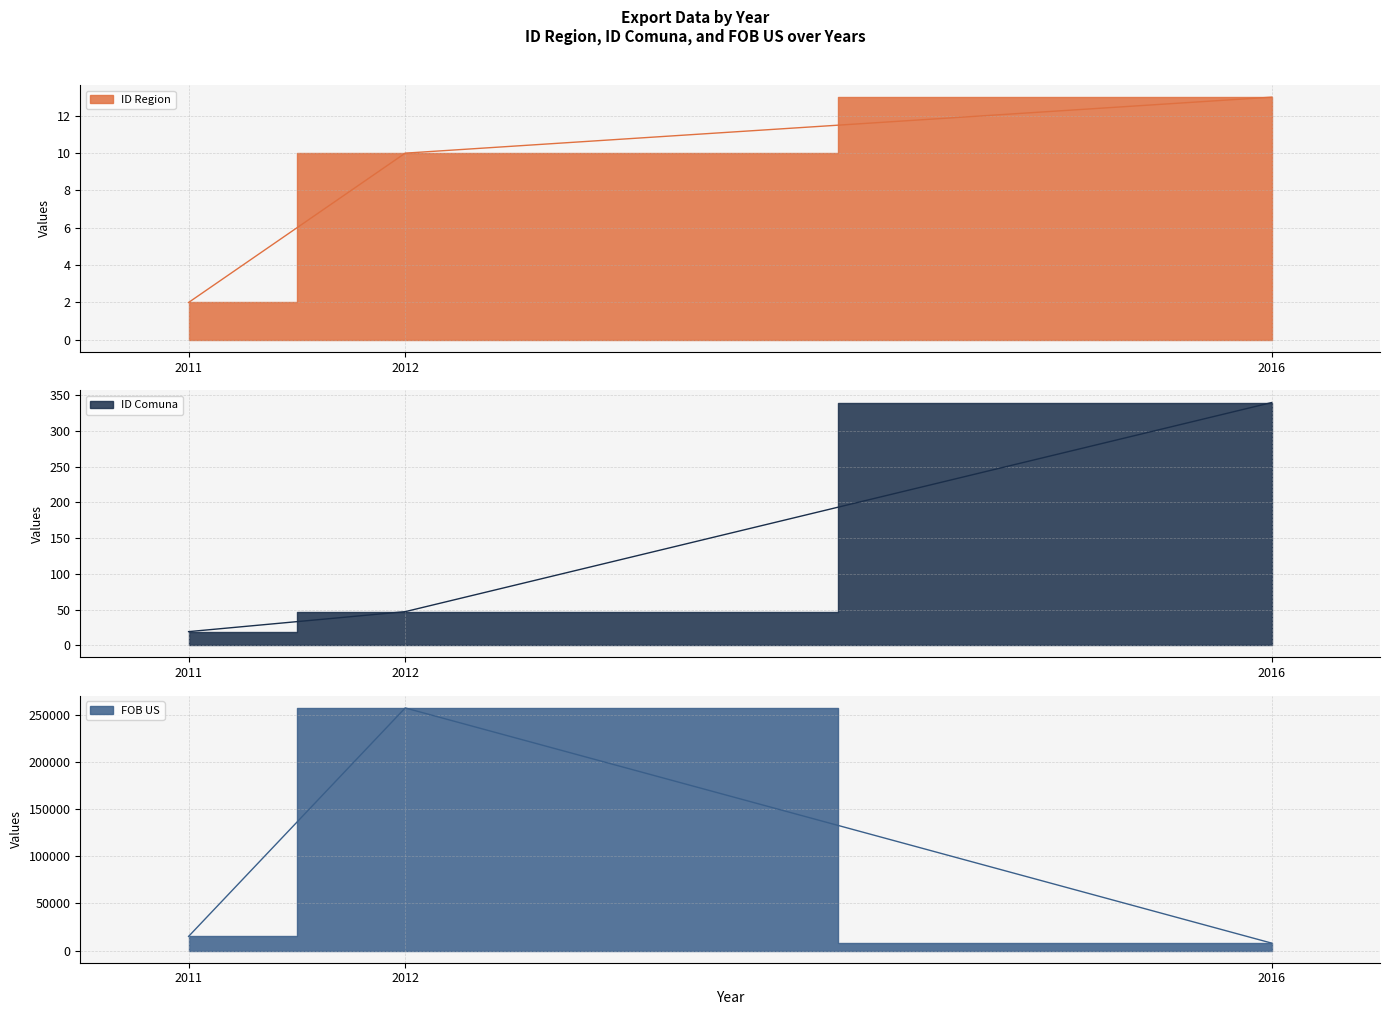

At which category is the sum across all series the highest?

2012